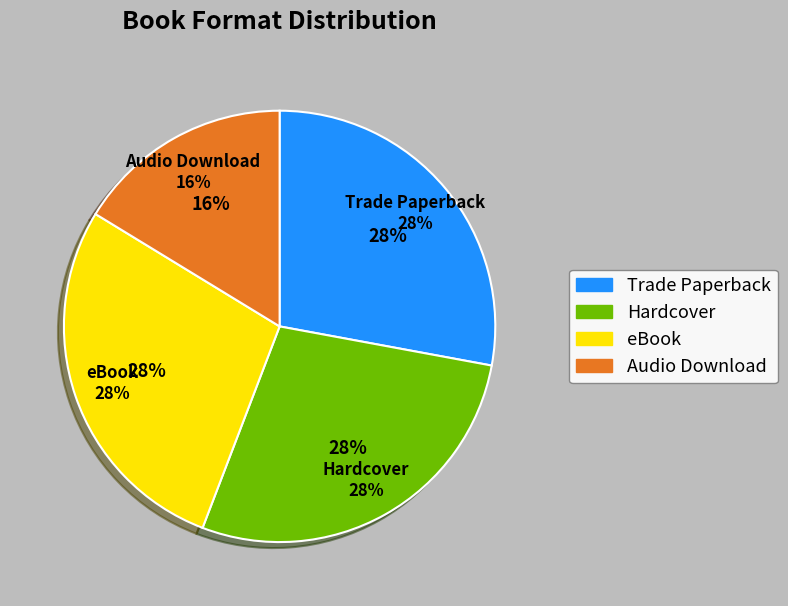

Count the number of slices in the pie.

4